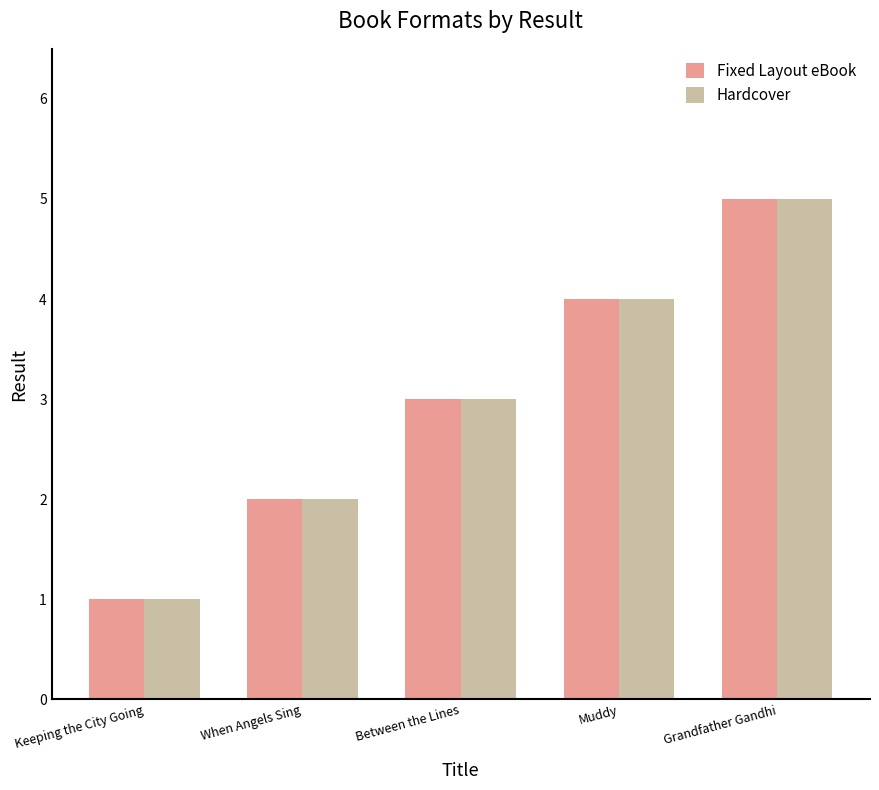

What value does the Fixed Layout eBook series have at Grandfather Gandhi?

5